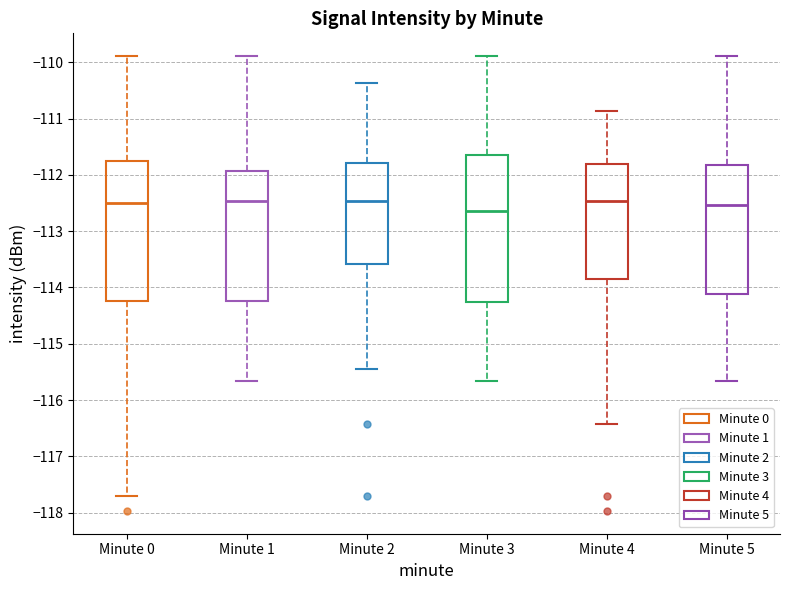

Comparing the boxes themselves (not the whiskers), which one is the tallest?

Minute 3